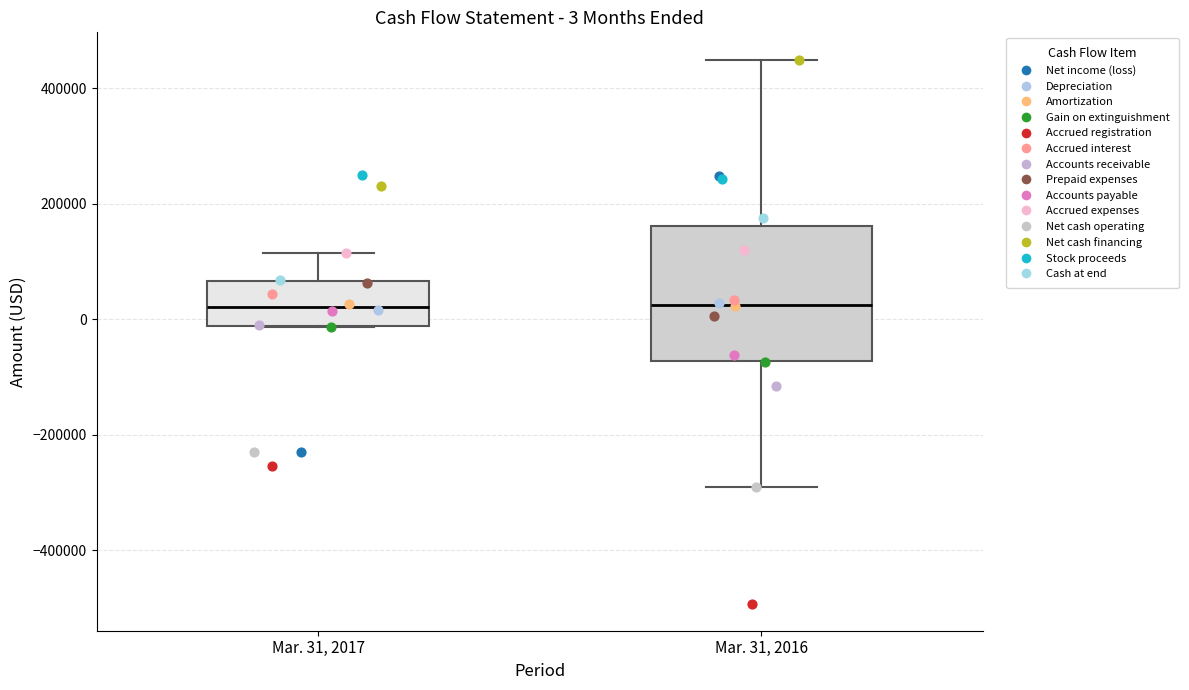

Which box is the tallest, from its lower edge to its upper edge?

Mar. 31, 2016